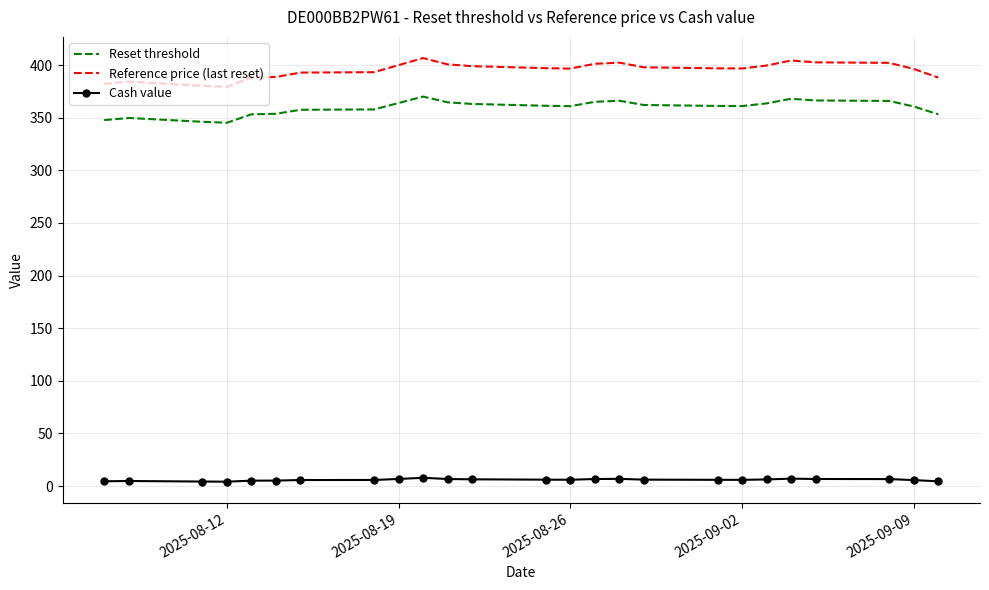

What is the highest value of the Reset threshold series?

370.1